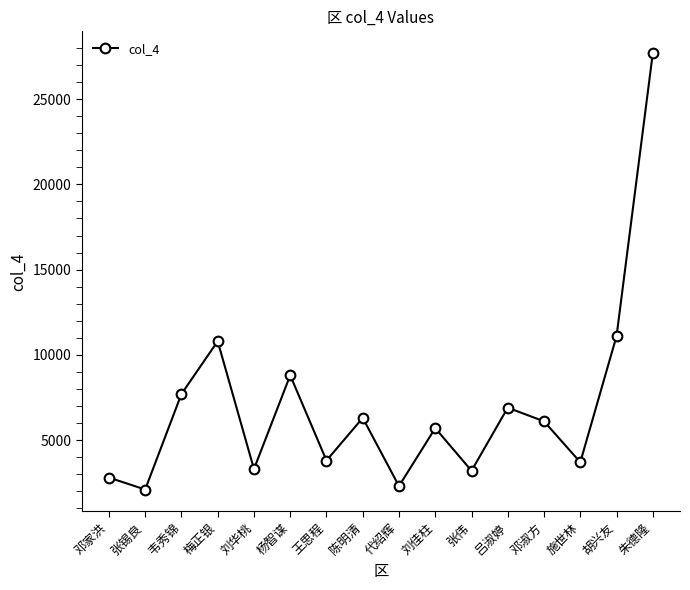

What is the greatest value displayed?

27700